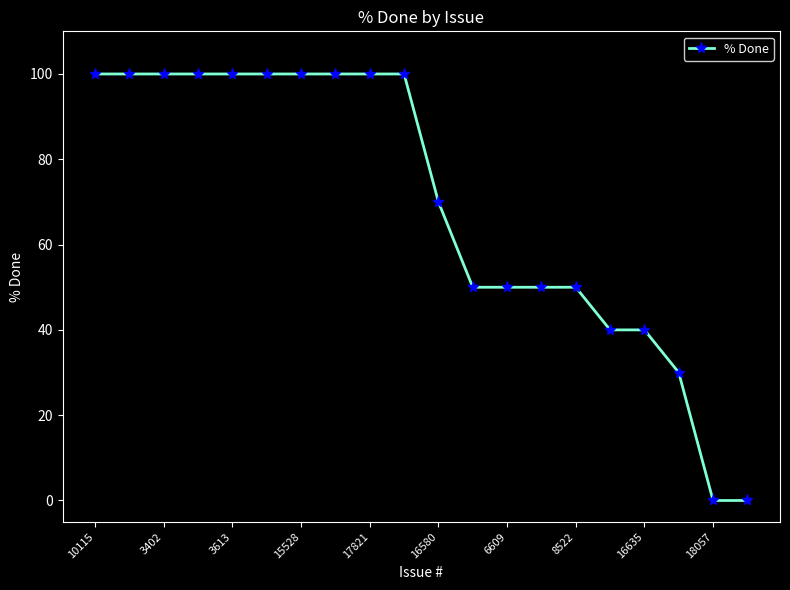

How many lines are shown in the chart?

1